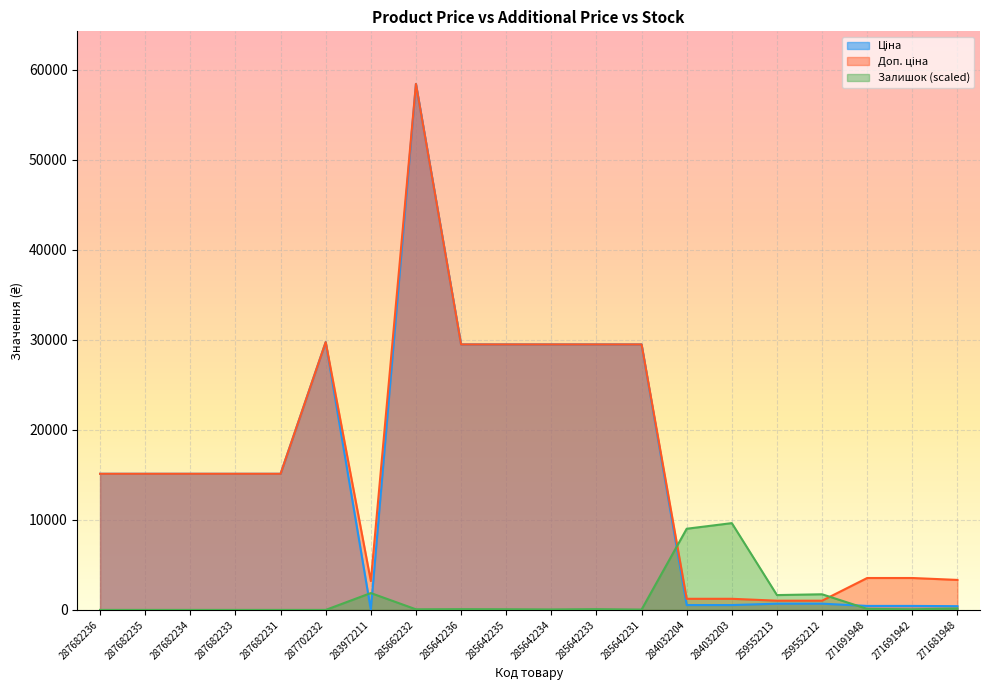

List the labels in order of Ціна value, largest first.

285662232, 287702232, 285642236, 285642235, 285642234, 285642233, 285642231, 287682236, 287682235, 287682234, 287682233, 287682231, 259552213, 259552212, 284032204, 284032203, 271691948, 271691942, 271681948, 283972211